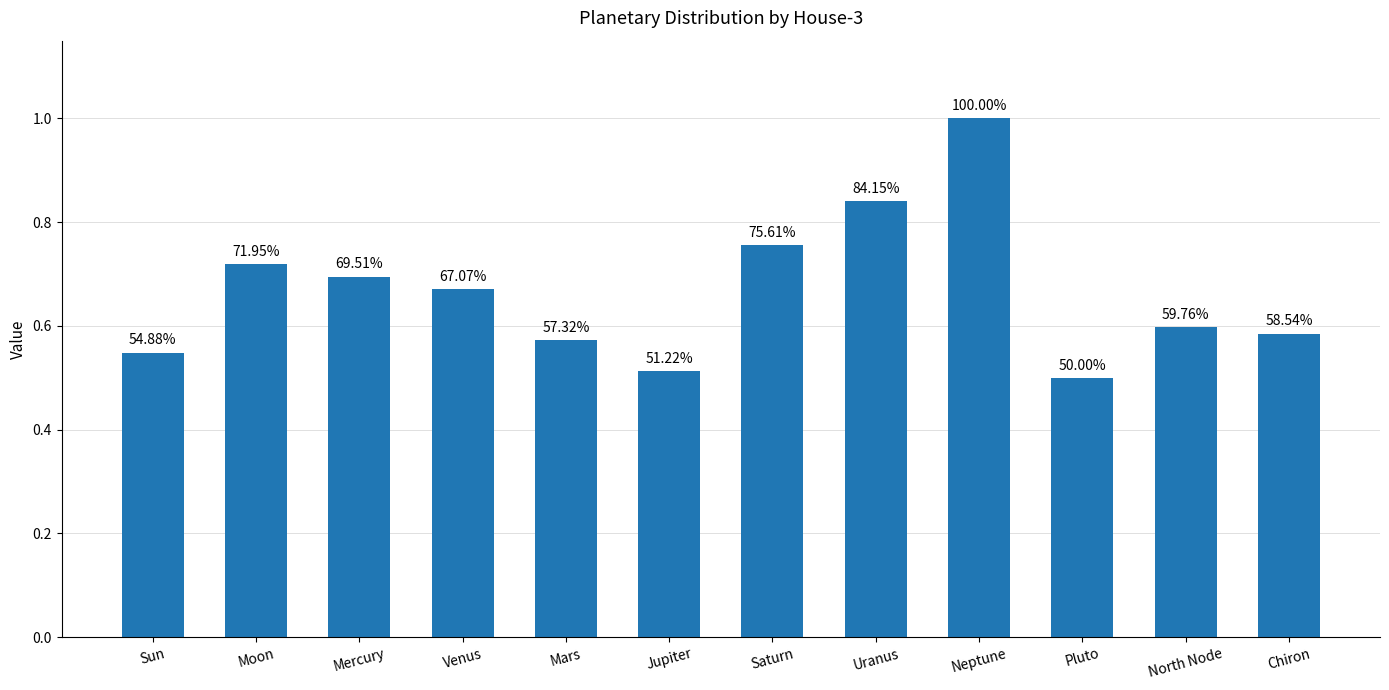

What is the average value?

0.7